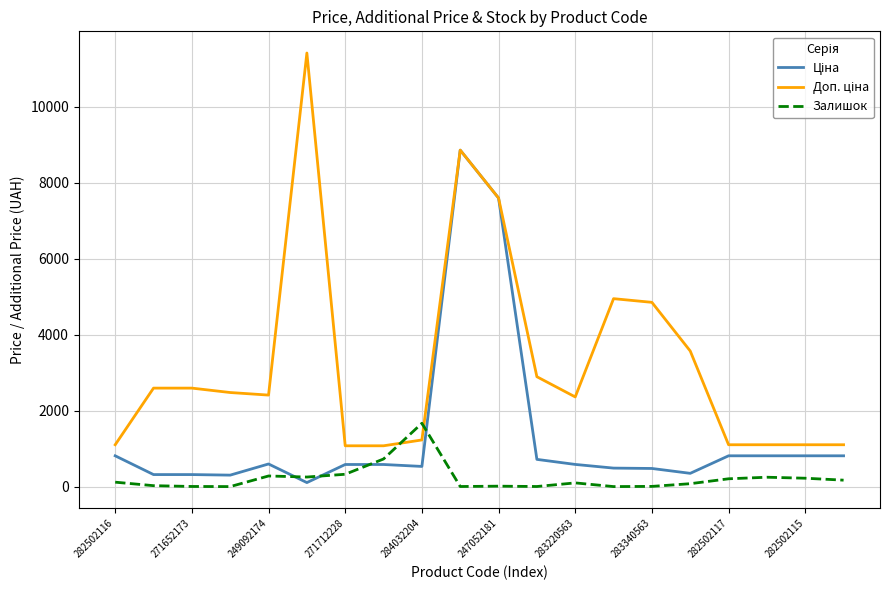

What is the maximum value shown in the chart?

11410.0